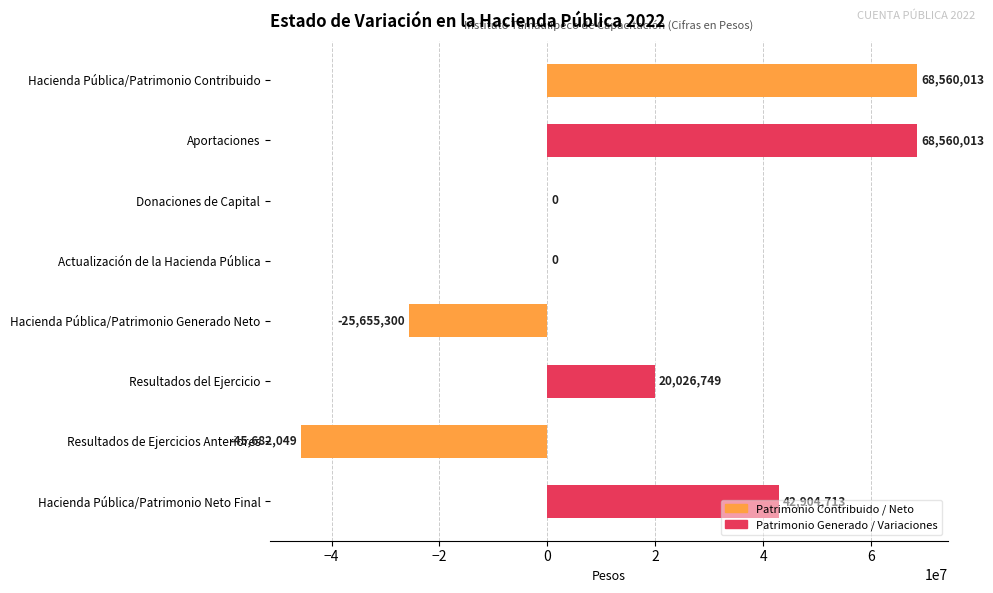

Is it true that the value at Aportaciones is 118228242?

False